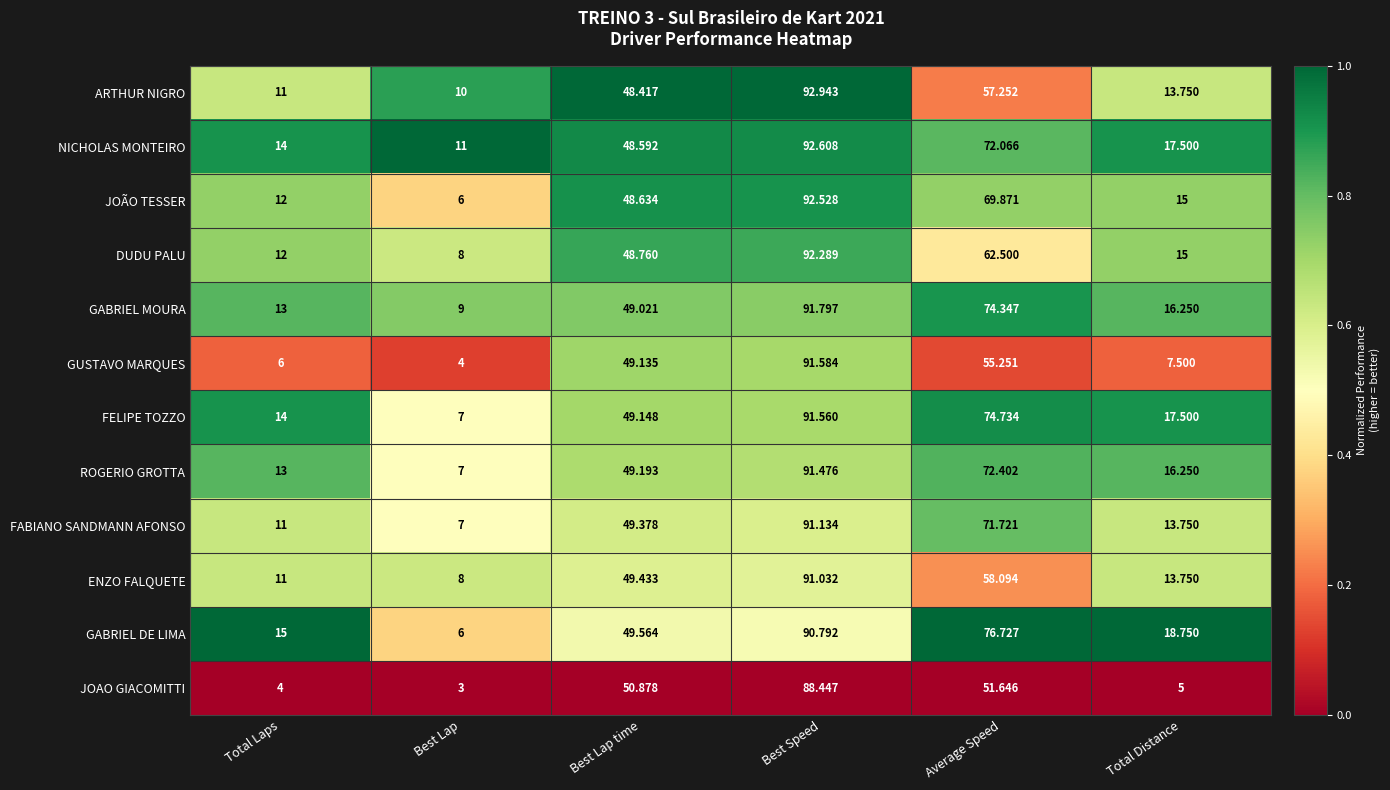

At which category does the chart reach its peak across all series?

Best Speed